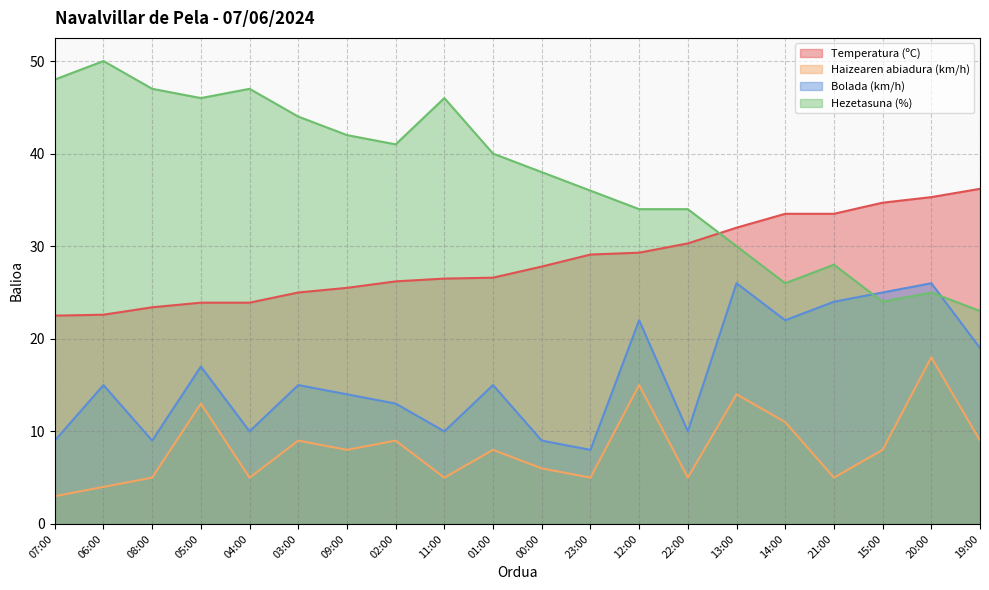

List the series in order of their peak value, highest first.

Hezetasuna (%), Temperatura (ºC), Bolada (km/h), Haizearen abiadura (km/h)